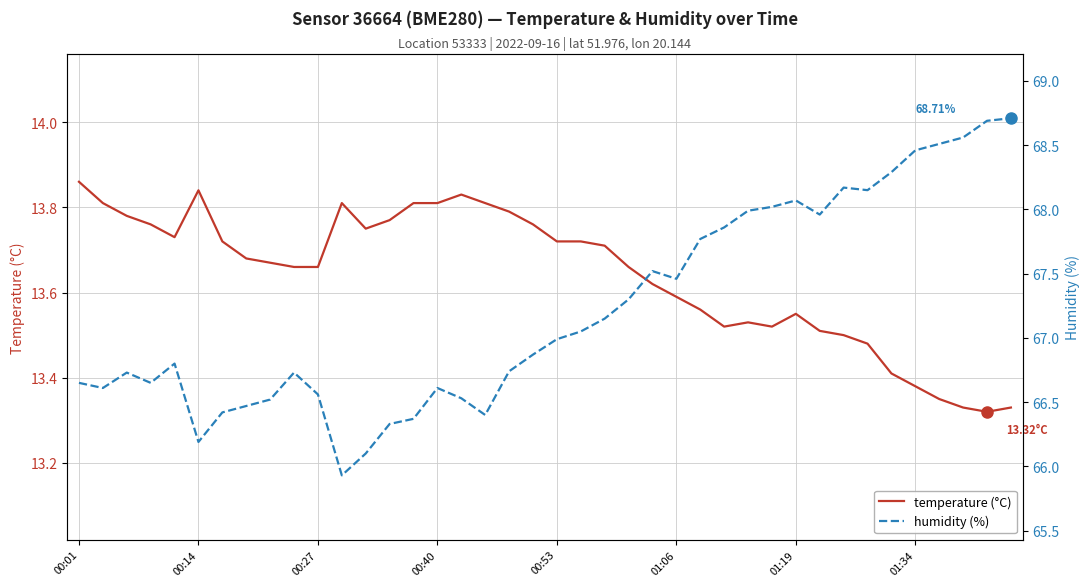

True or false: humidity (%) and temperature (°C) intersect in this chart.

False